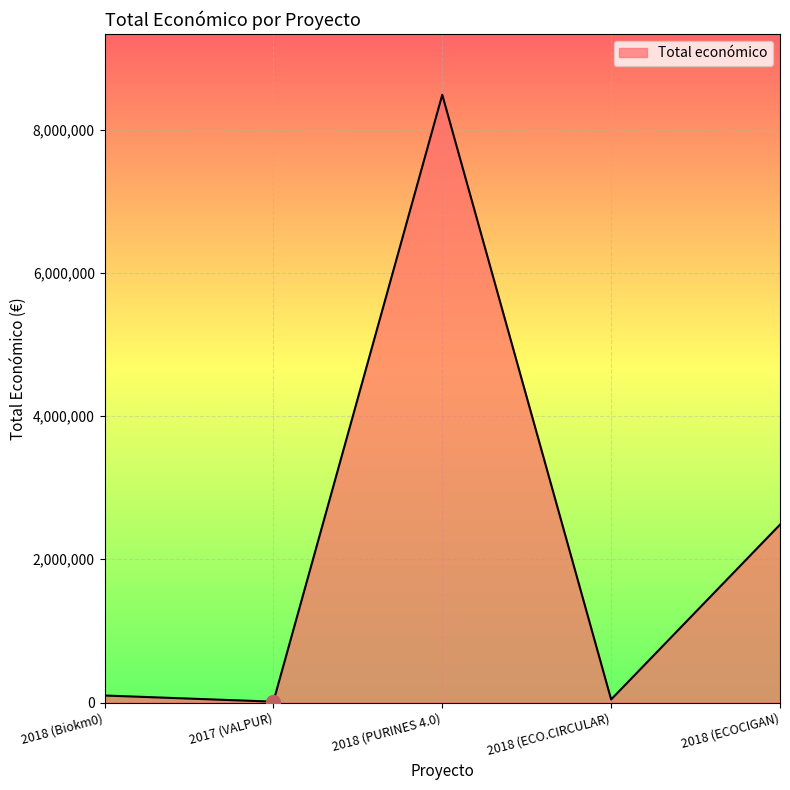

At which category does the chart reach its peak across all series?

2018 (PURINES 4.0)